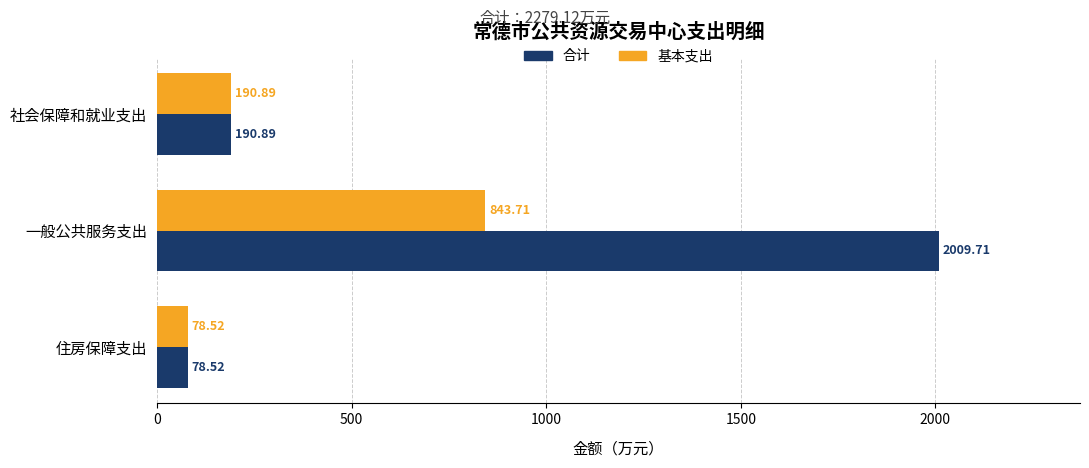

Rank the series by their average value, from lowest to highest.

基本支出, 合计